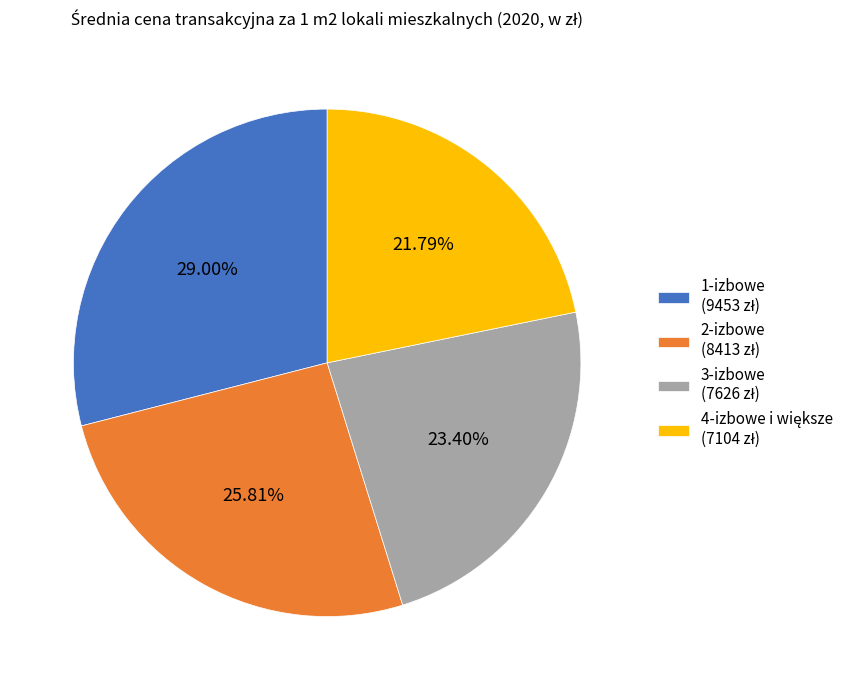

Is there a majority slice in this chart?

No